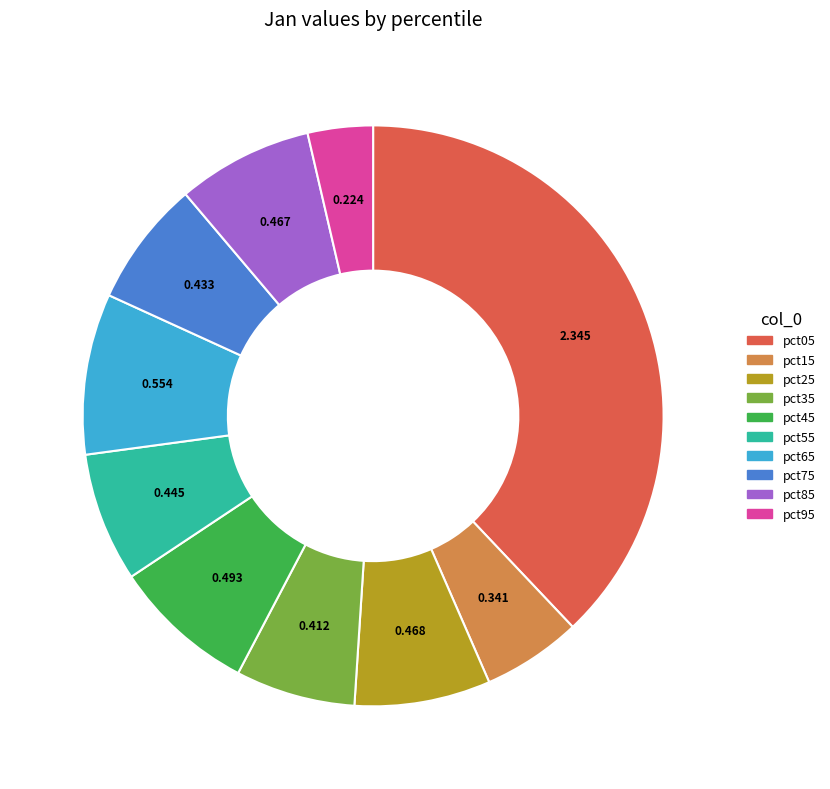

Combined, do pct25 and pct65 account for over 50%?

No